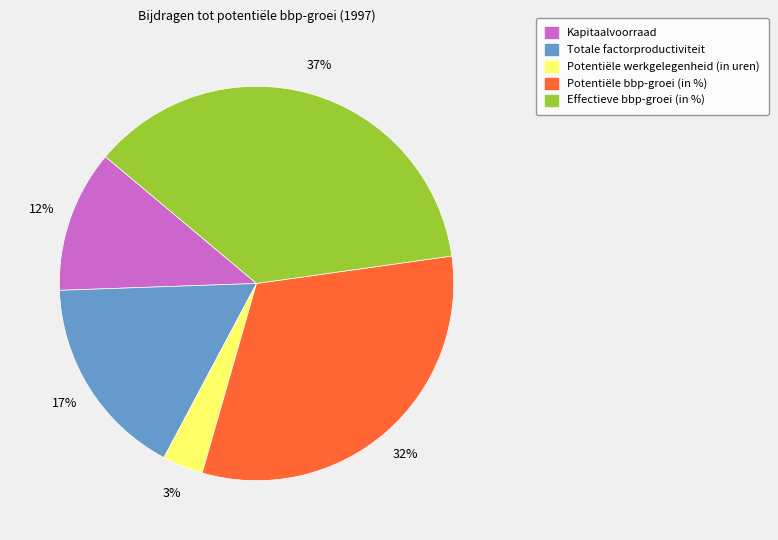

Rank the categories by value from lowest to highest.

Potentiële werkgelegenheid (in uren), Kapitaalvoorraad, Totale factorproductiviteit, Potentiële bbp-groei (in %), Effectieve bbp-groei (in %)